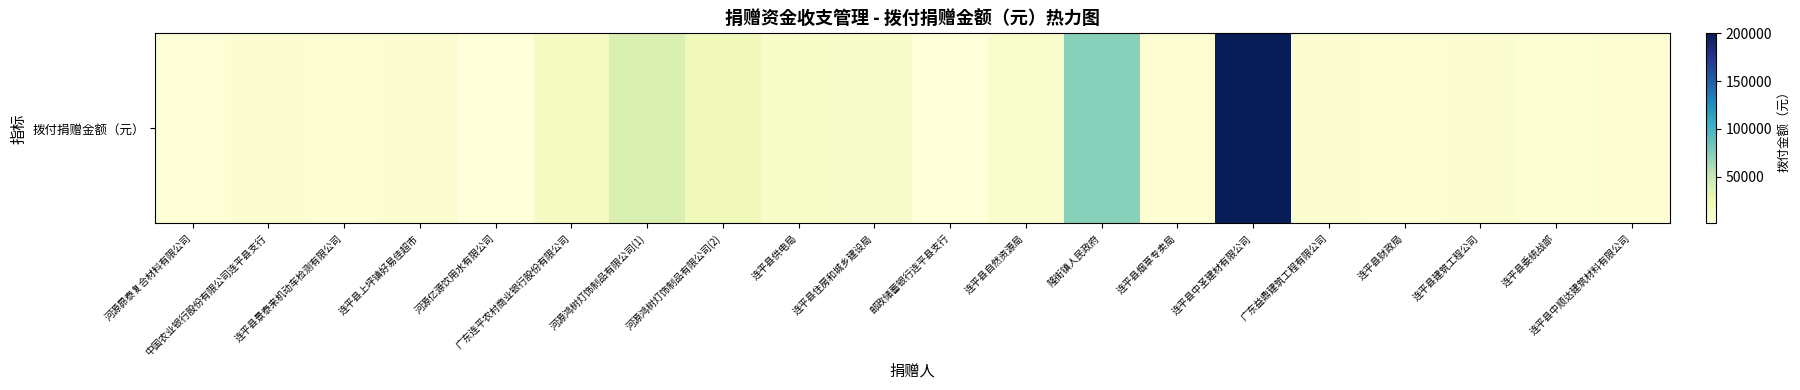

List the labels in order of value, largest first.

连平县中圣建材有限公司, 隆街镇人民政府, 河源鸿树灯饰制品有限公司(1), 河源鸿树灯饰制品有限公司(2), 广东连平农村商业银行股份有限公司, 连平县供电局, 连平县住房和城乡建设局, 连平县自然资源局, 中国农业银行股份有限公司连平县支行, 连平县上坪镇好易佳超市, 广东益鼎建筑工程有限公司, 连平县建筑工程公司, 连平县烟草专卖局, 连平县景泰来机动车检测有限公司, 连平县财政局, 连平县中顺达建筑材料有限公司, 连平县委统战部, 河源昴泰复合材料有限公司, 邮政储蓄银行连平县支行, 河源亿源饮用水有限公司